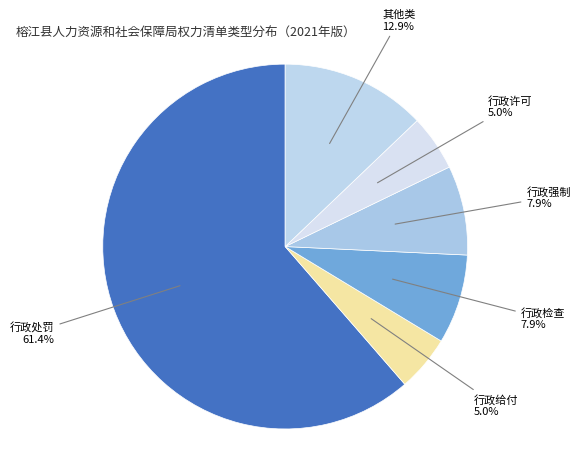

Is the sum of 行政强制 and 其他类 greater than half?

No